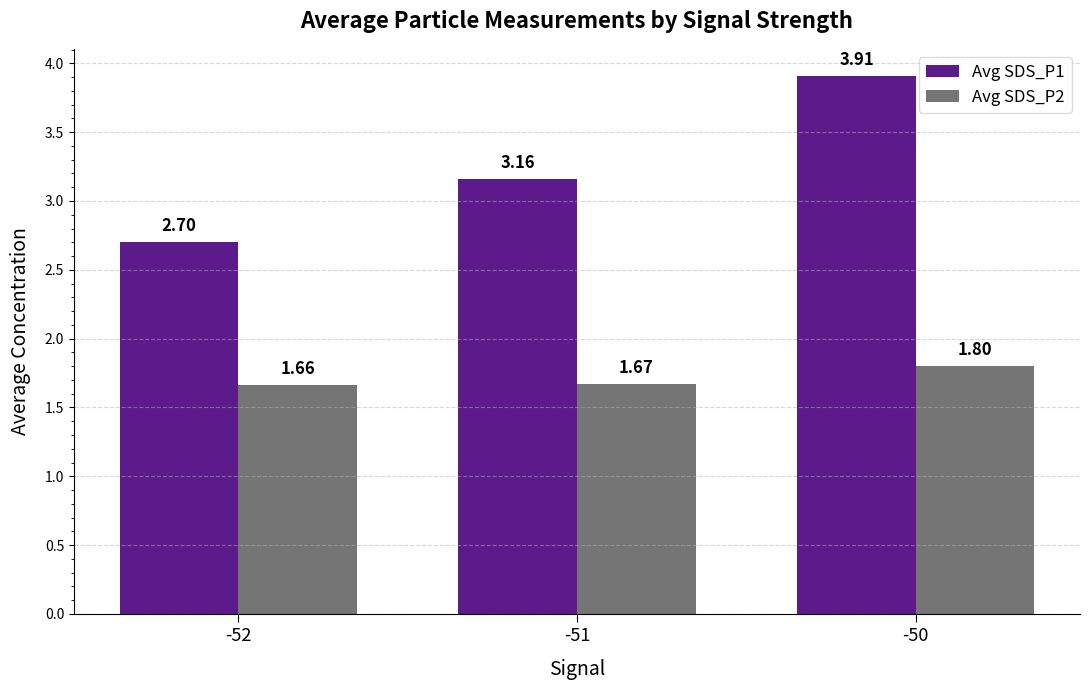

What is the difference between the maximum and minimum values in the Avg SDS_P2 series?

0.1